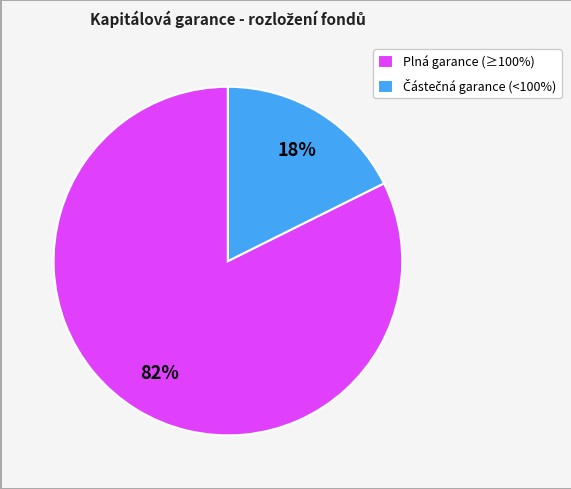

Is it true that Plná garance (≥100%) is 82% of the pie?

True